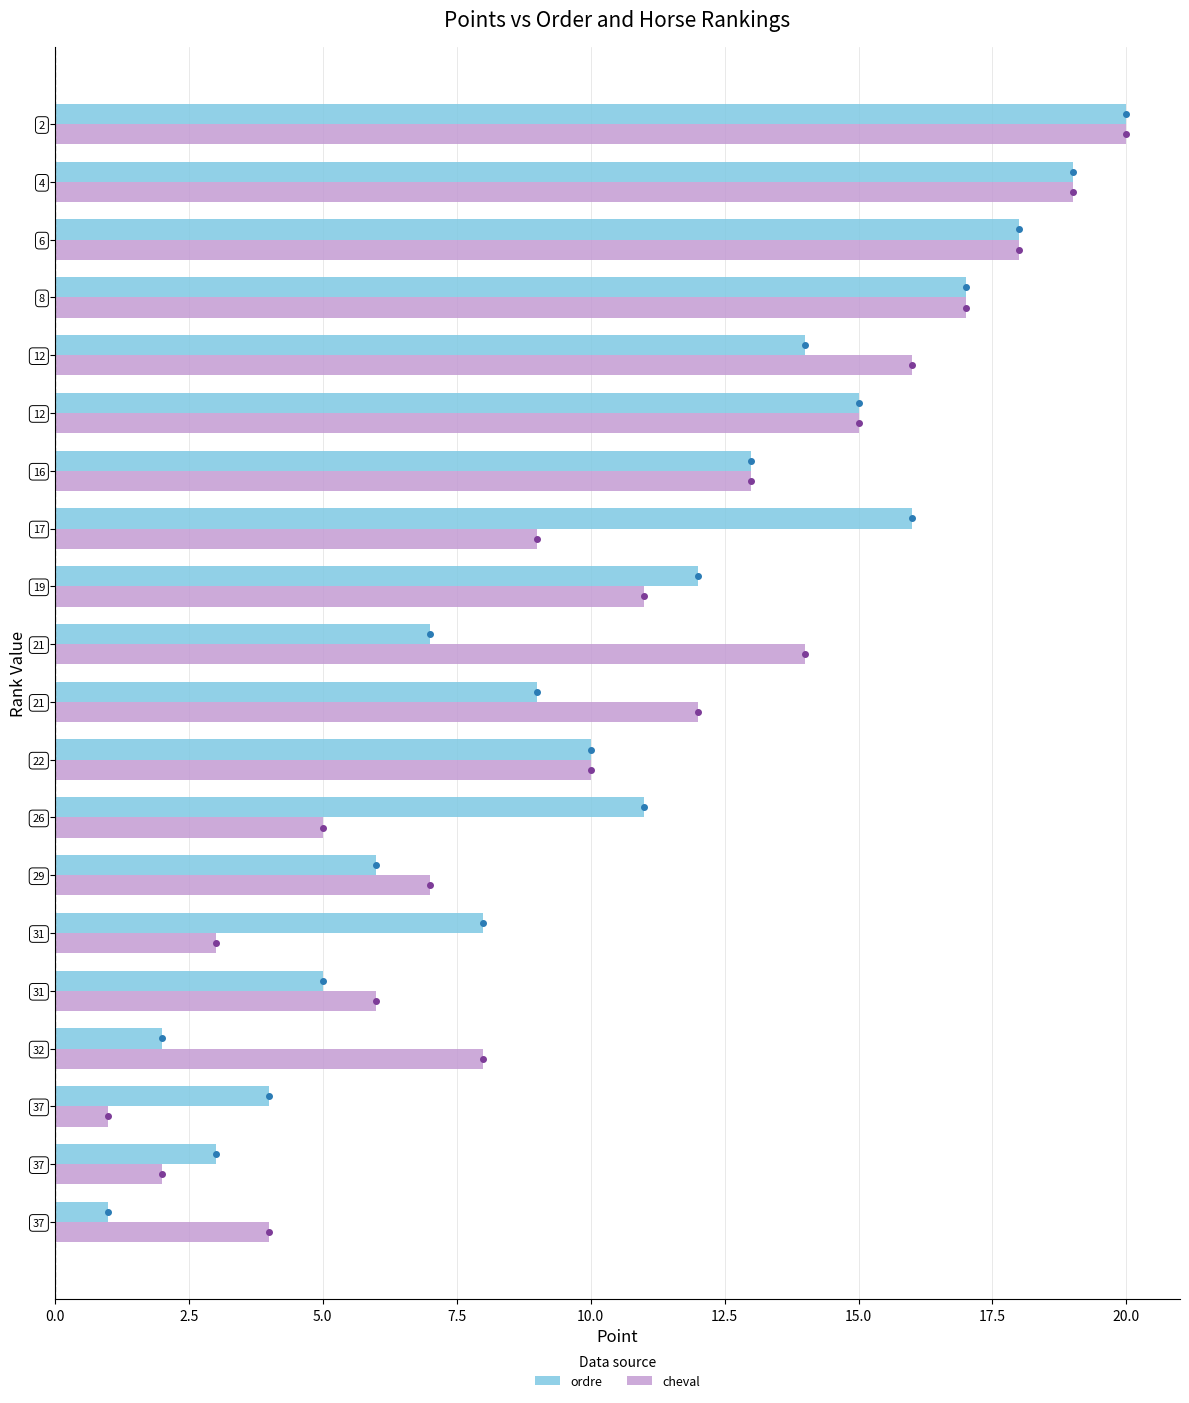

What is the maximum value shown in the chart?

20